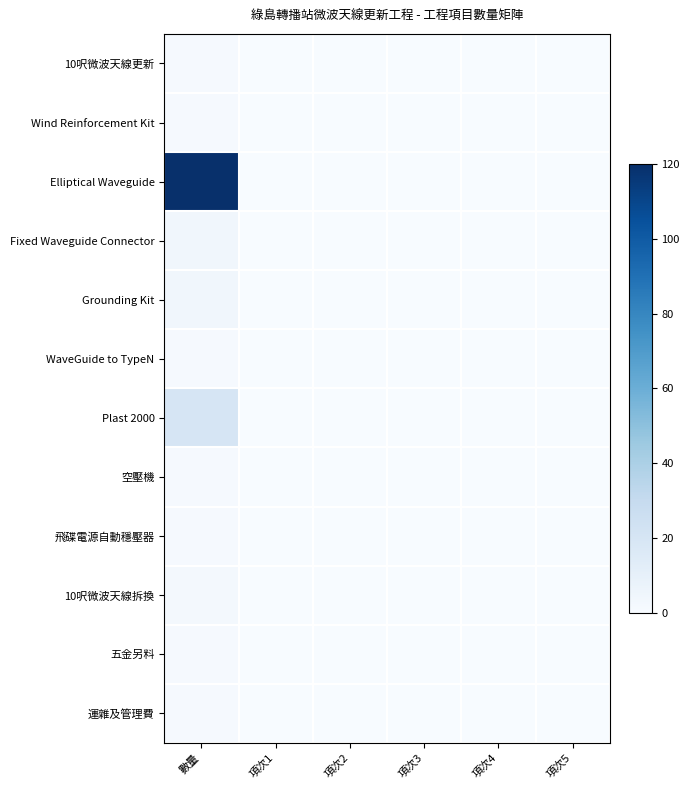

Which series has the largest range (max minus min)?

Elliptical Waveguide